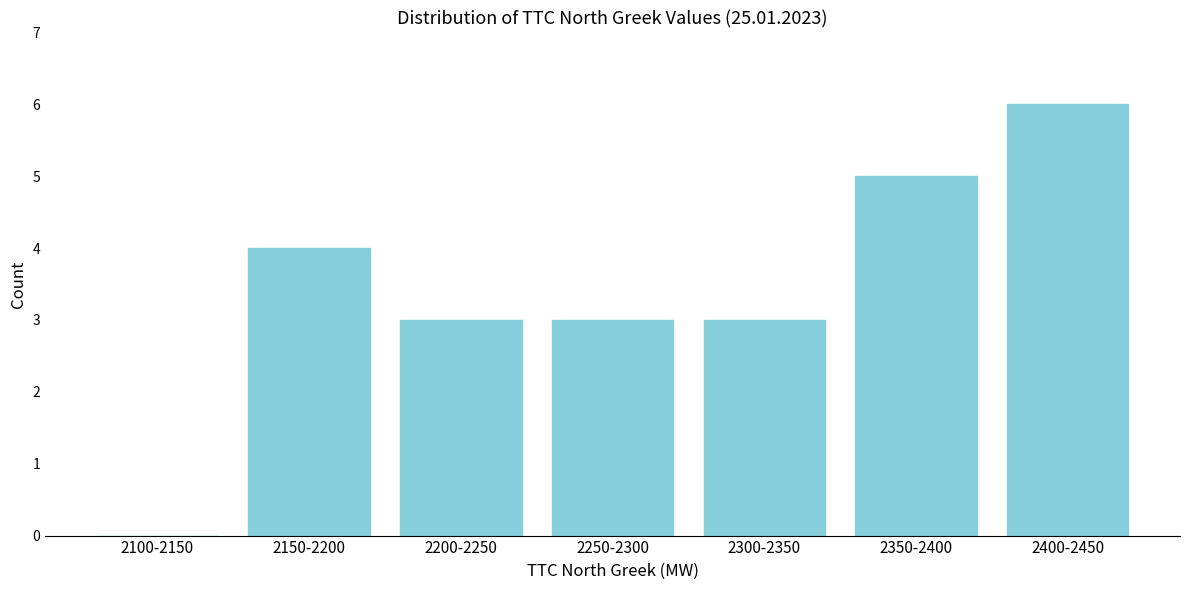

Reading left to right, extract all data points from this chart.

2100-2150=0	2150-2200=4	2200-2250=3	2250-2300=3	2300-2350=3	2350-2400=5	2400-2450=6